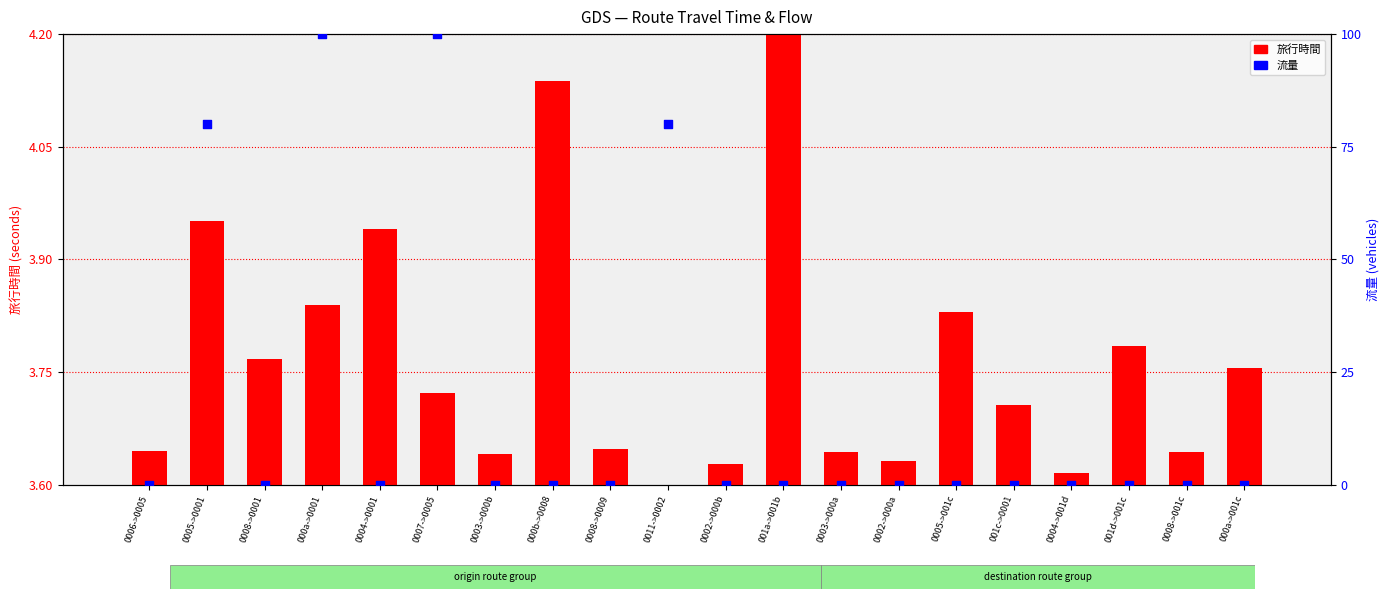

Which series contains the highest Y value?

流量